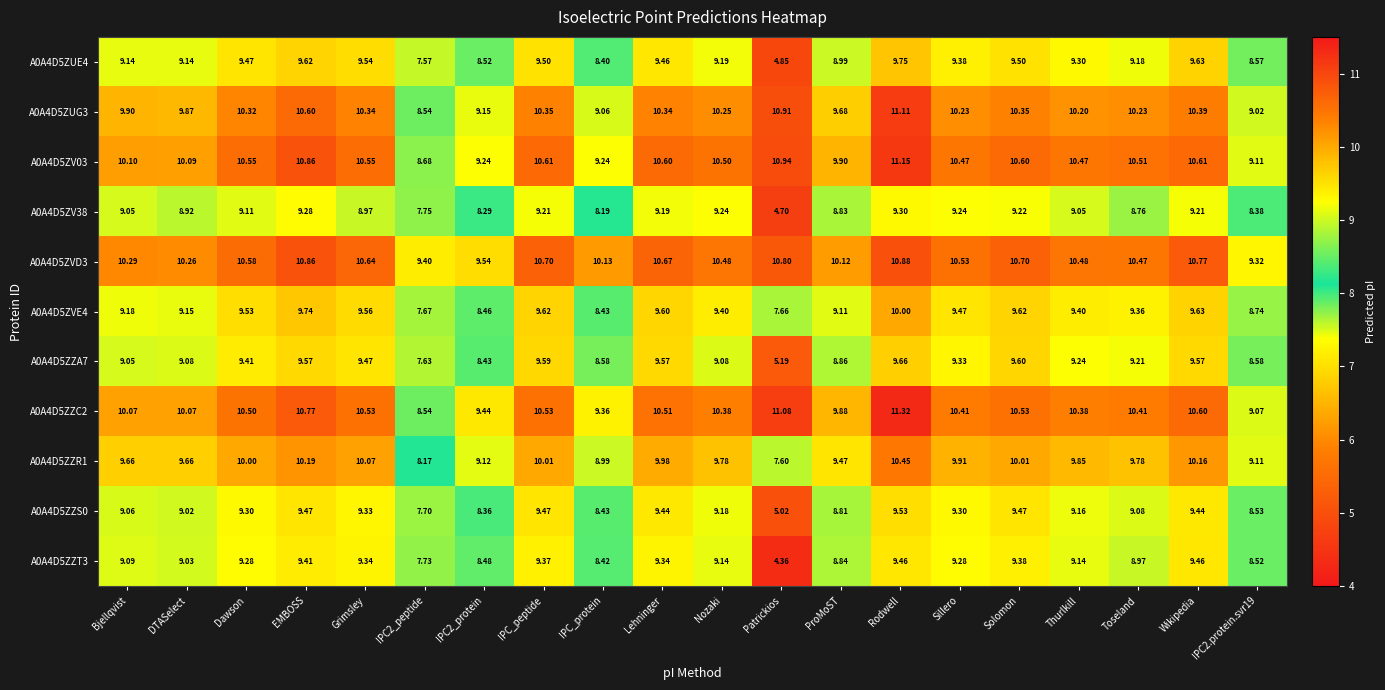

At which category is the sum across all series the highest?

Rodwell